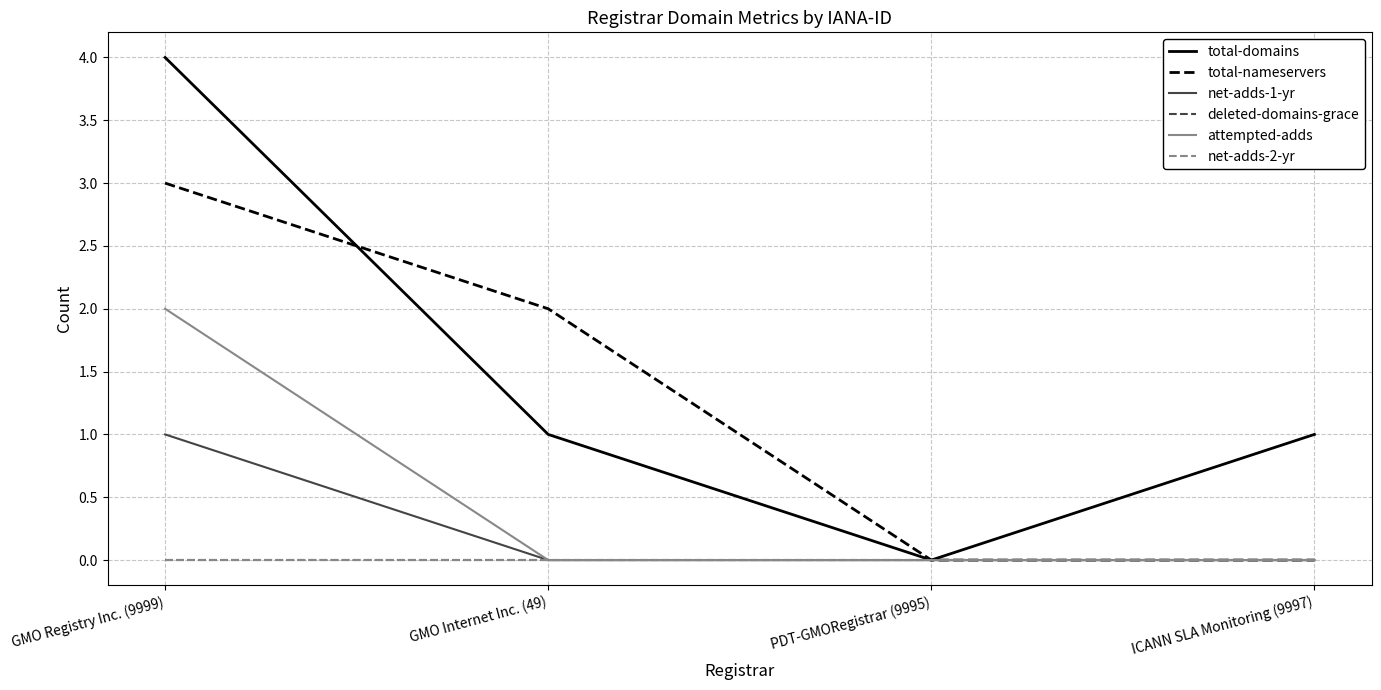

At which label does net-adds-1-yr reach its peak?

GMO Registry Inc. (9999)